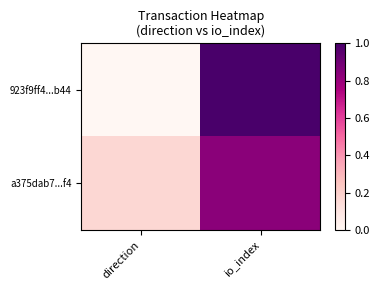

Count the number of categories in the chart.

2